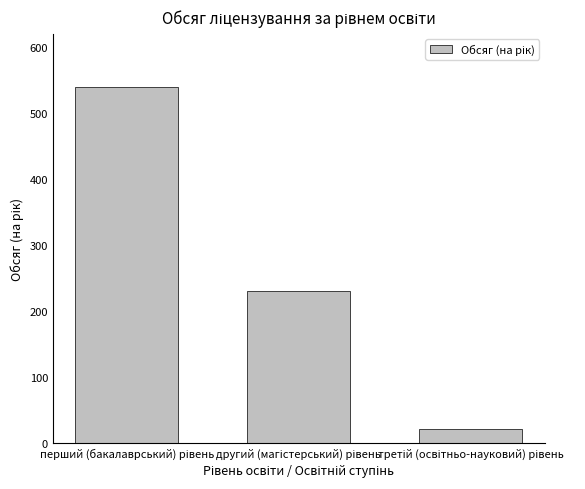

Does the chart contain stacked bars?

No